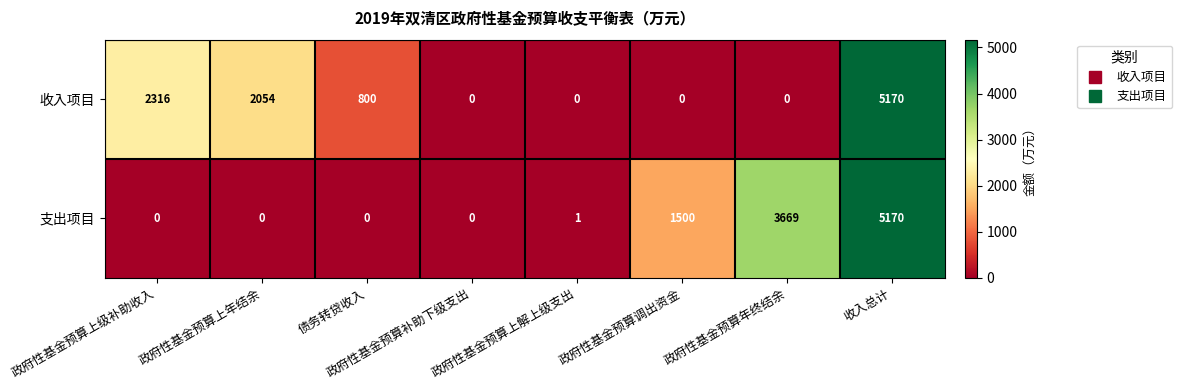

At how many categories does at least one series exceed 1629?

4